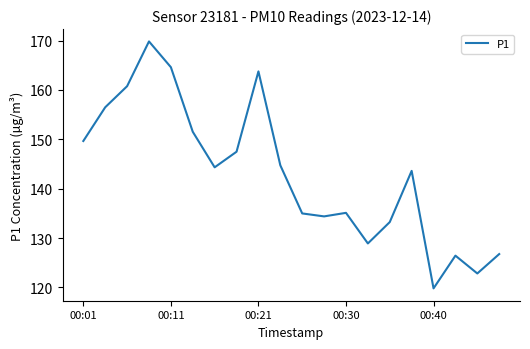

What is the average value?

143.0